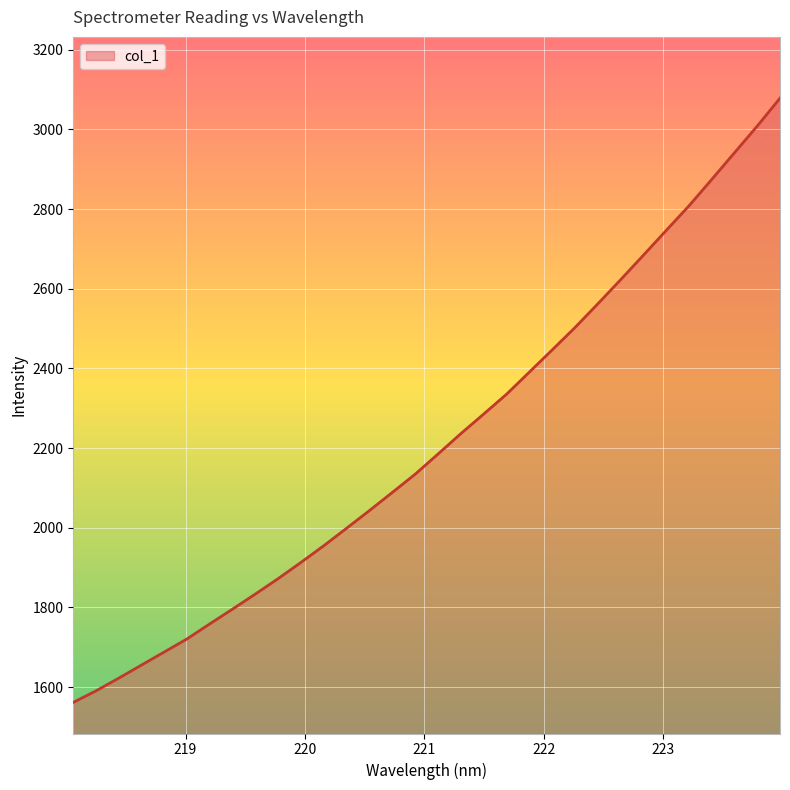

What is the difference between the maximum and minimum values?

1516.8